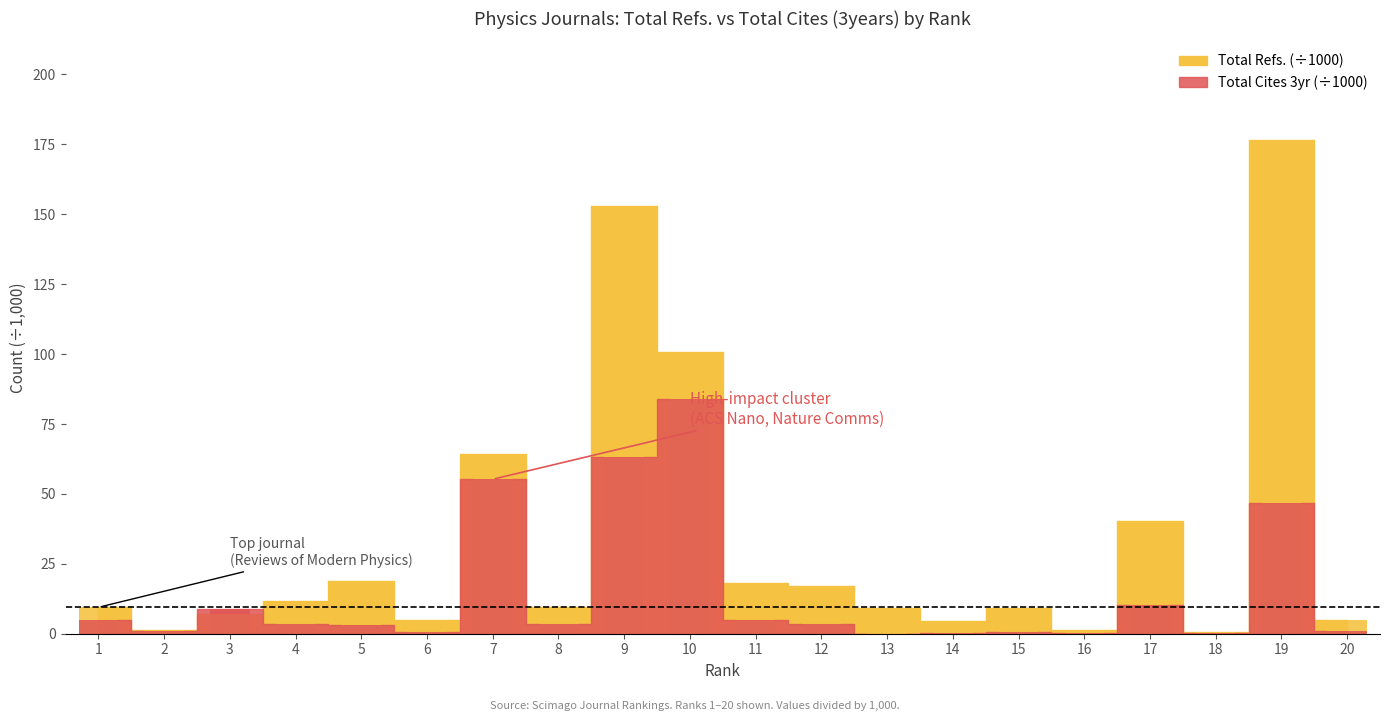

Rank the categories by Total Refs. value from highest to lowest.

19, 9, 10, 7, 17, 5, 11, 12, 4, 1, 8, 15, 13, 3, 20, 6, 14, 16, 2, 18